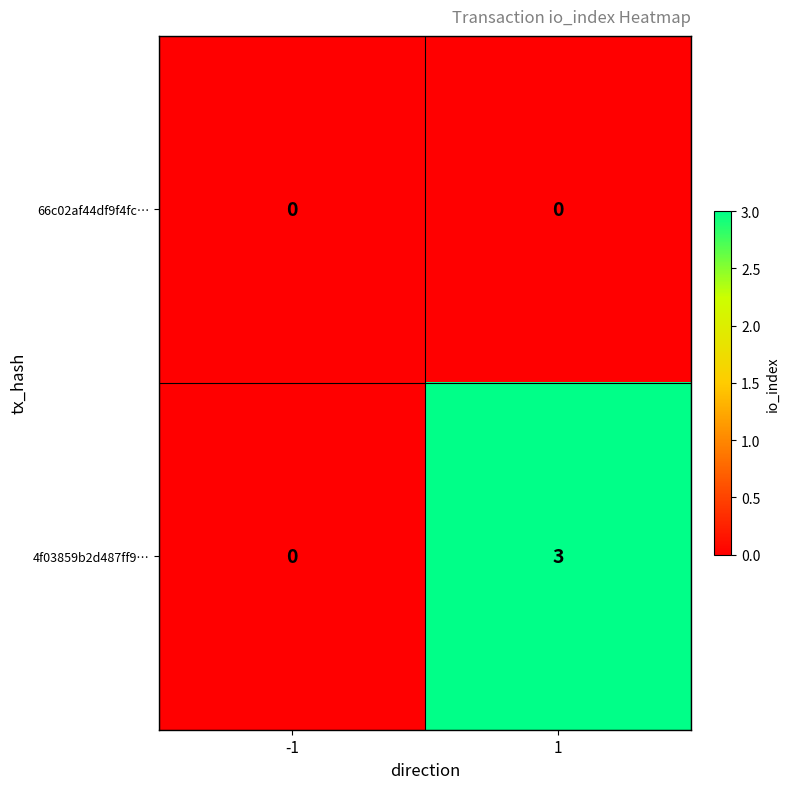

What is the maximum value for 4f03859b2d487ff9…?

3